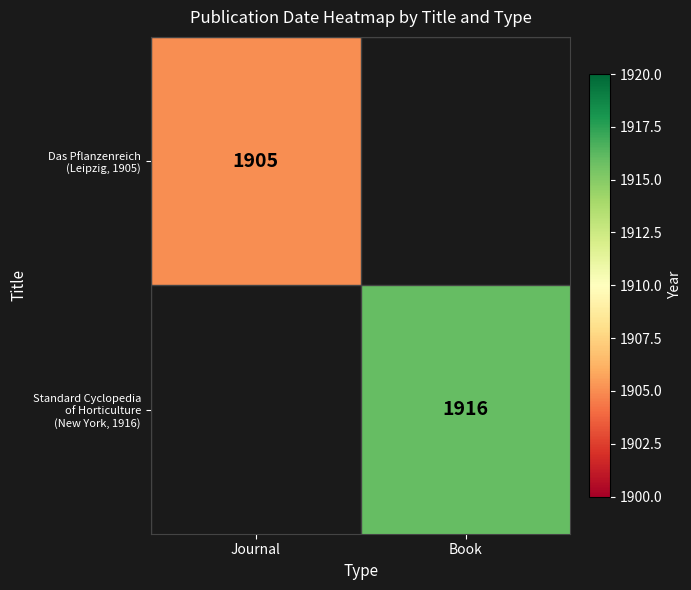

Which category has the lowest value across all series?

Book